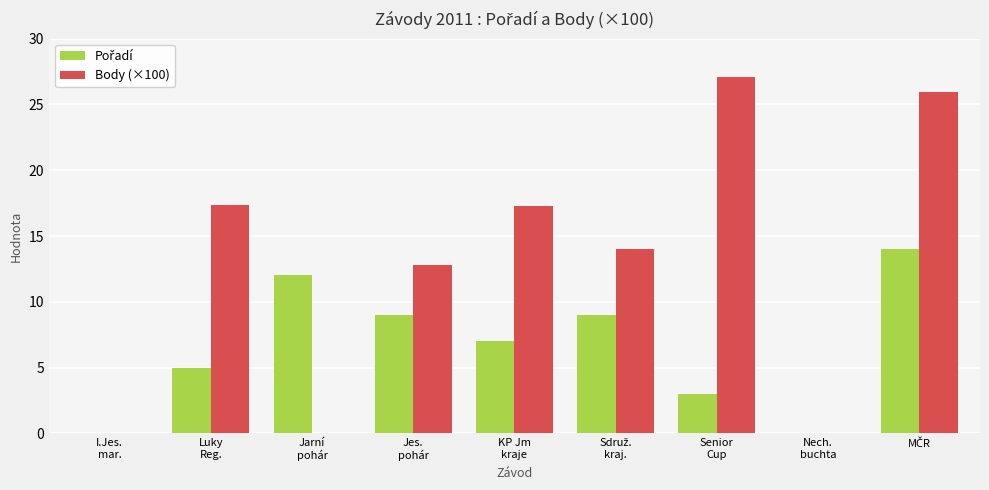

Which series has the largest total across all categories?

Body (×100)